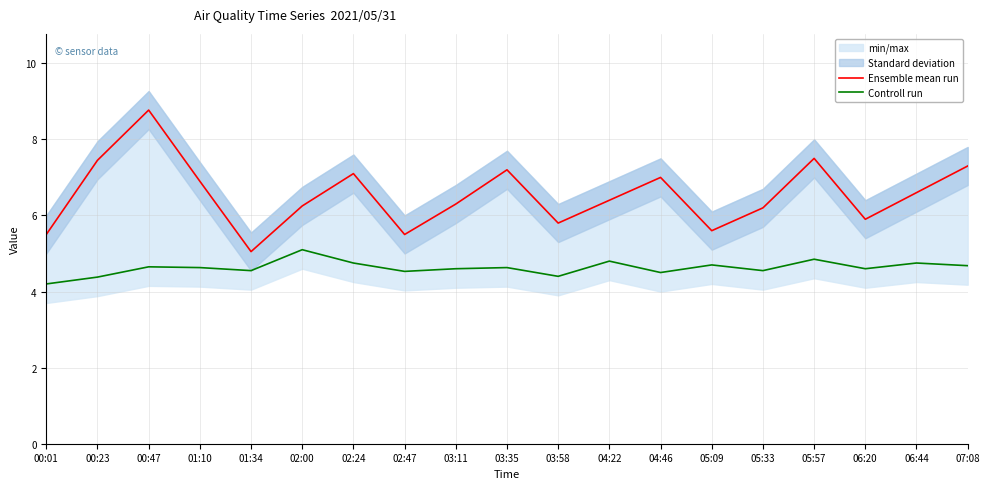

What is the approximate value of Ensemble mean run at 04:46?

7.0